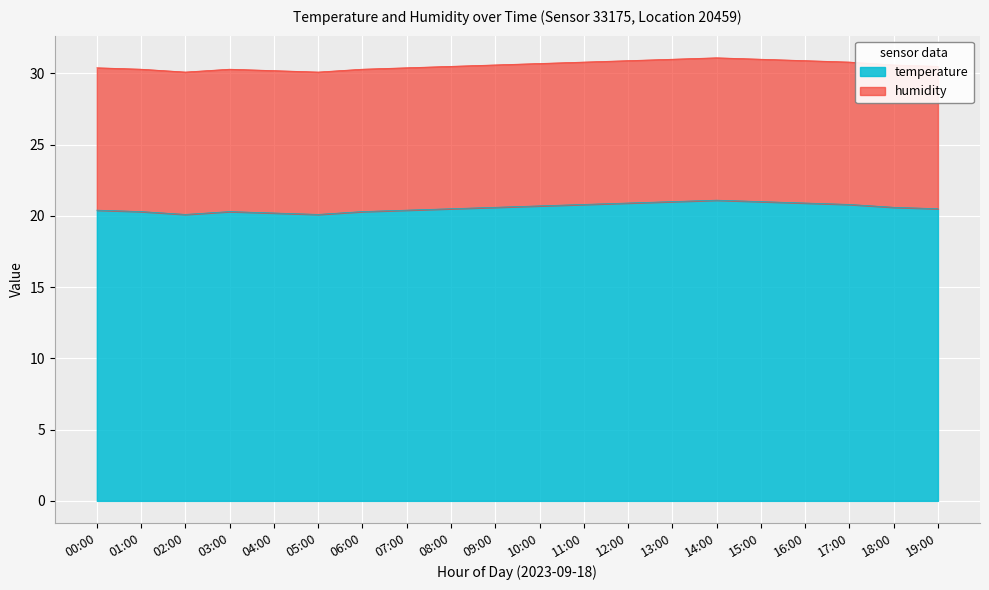

At which category does the chart reach its minimum across all series?

02:00